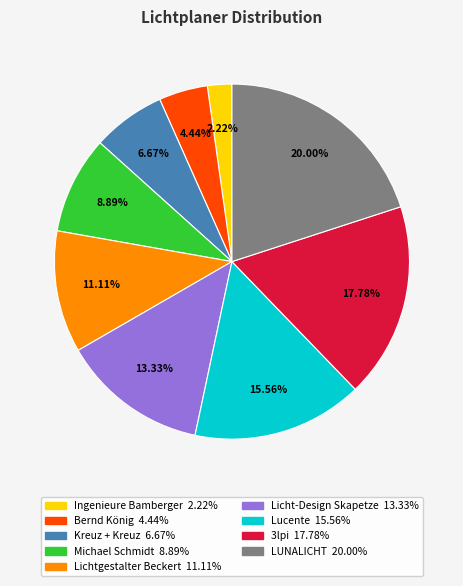

Is there a majority slice in this chart?

No